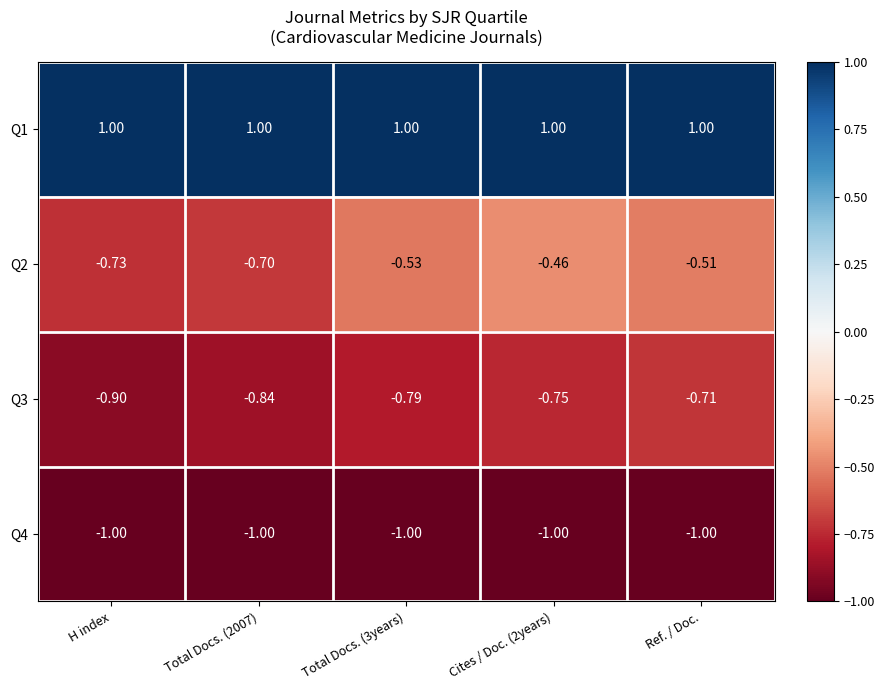

At which label is Q4 closest to -1?

H index